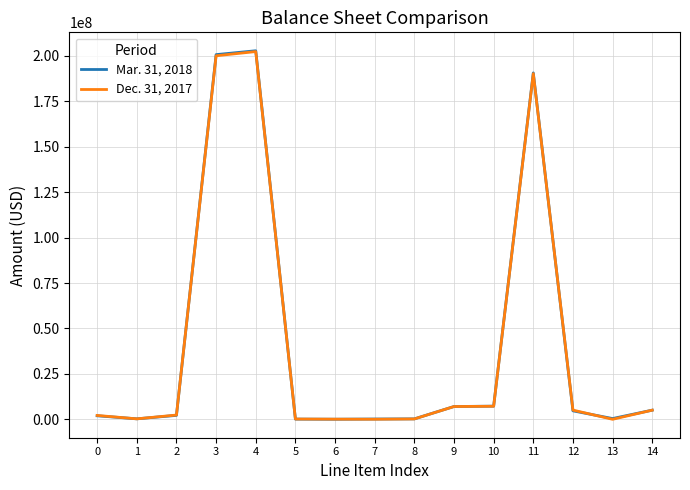

List the series in order of their peak value, highest first.

Mar. 31, 2018, Dec. 31, 2017